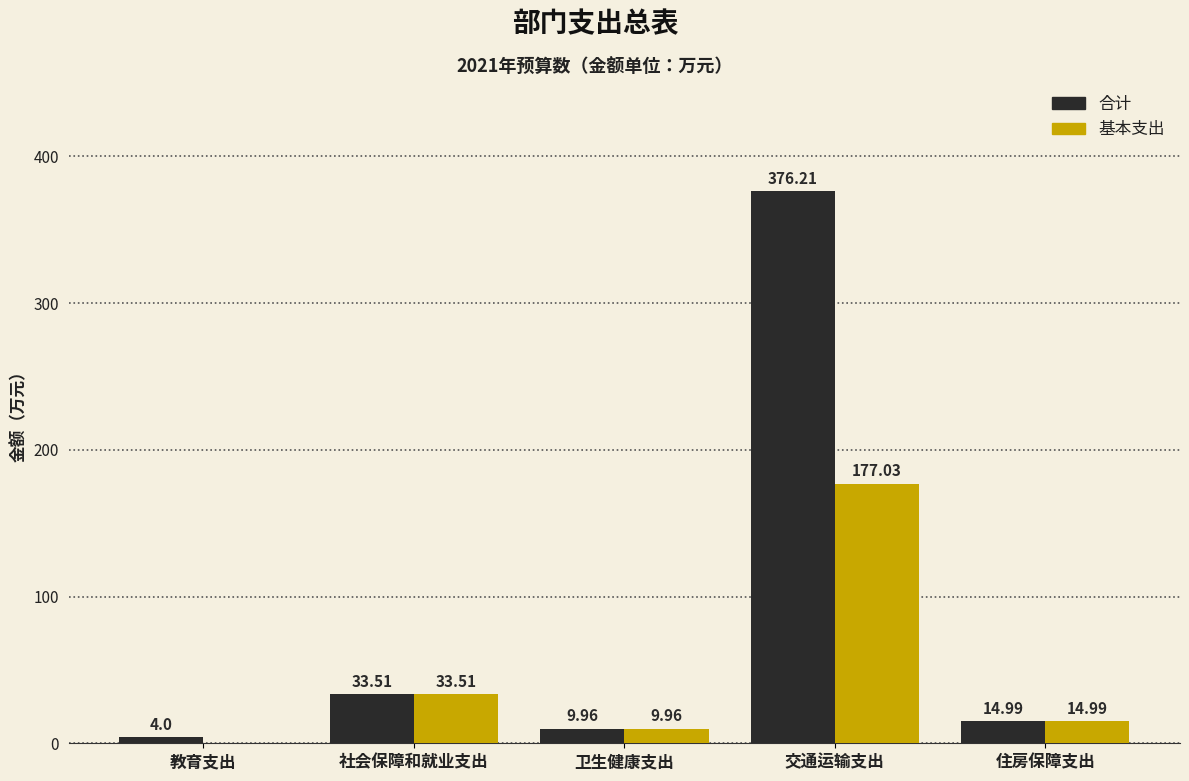

What is the average value of the 基本支出 series?

47.1